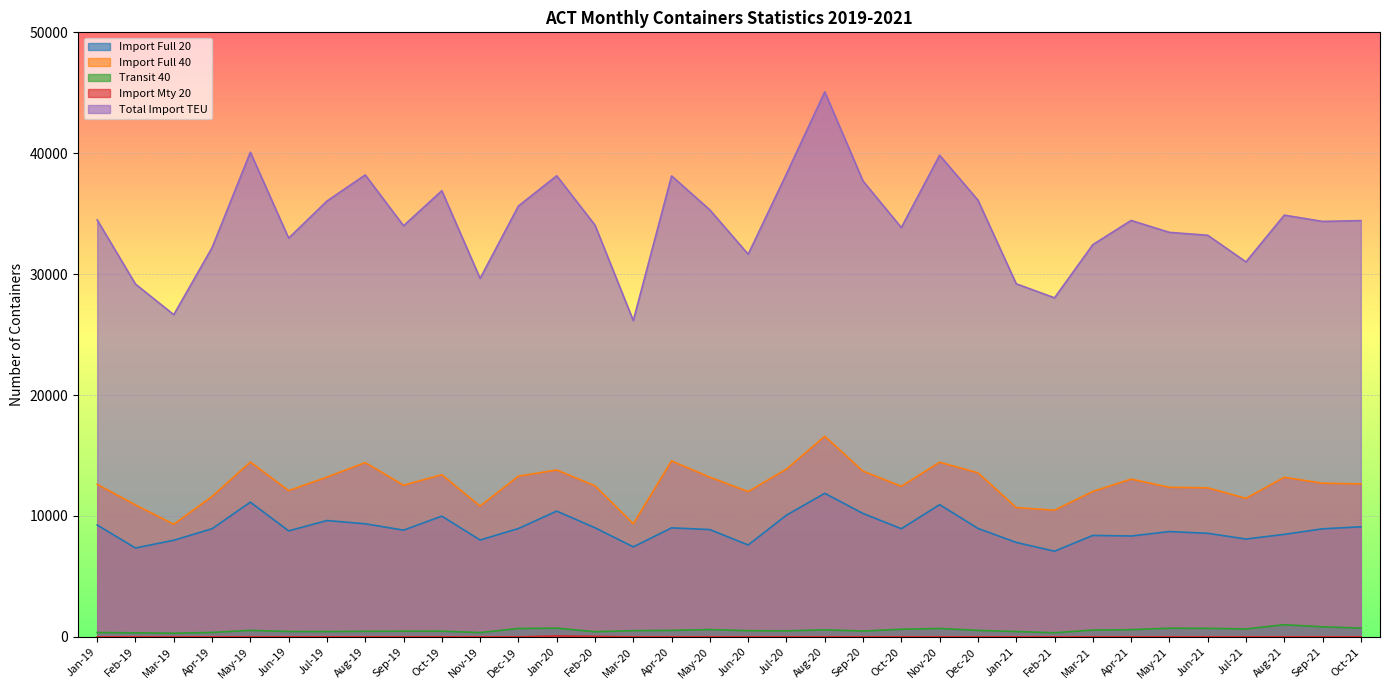

True or false: Import Mty 20 and Transit 40 intersect in this chart.

False